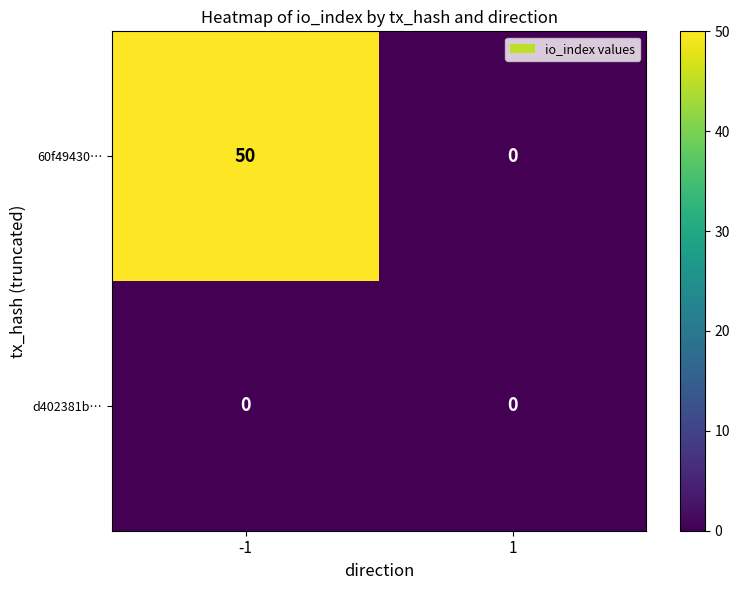

What is the maximum value shown in the chart?

50